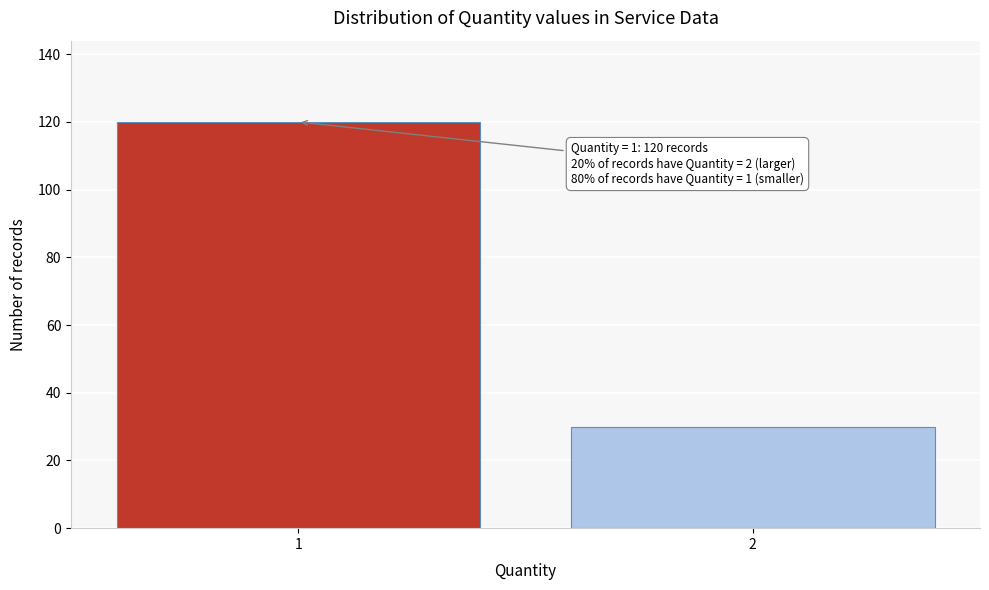

Reading left to right, extract all data points from this chart.

1=120	2=30